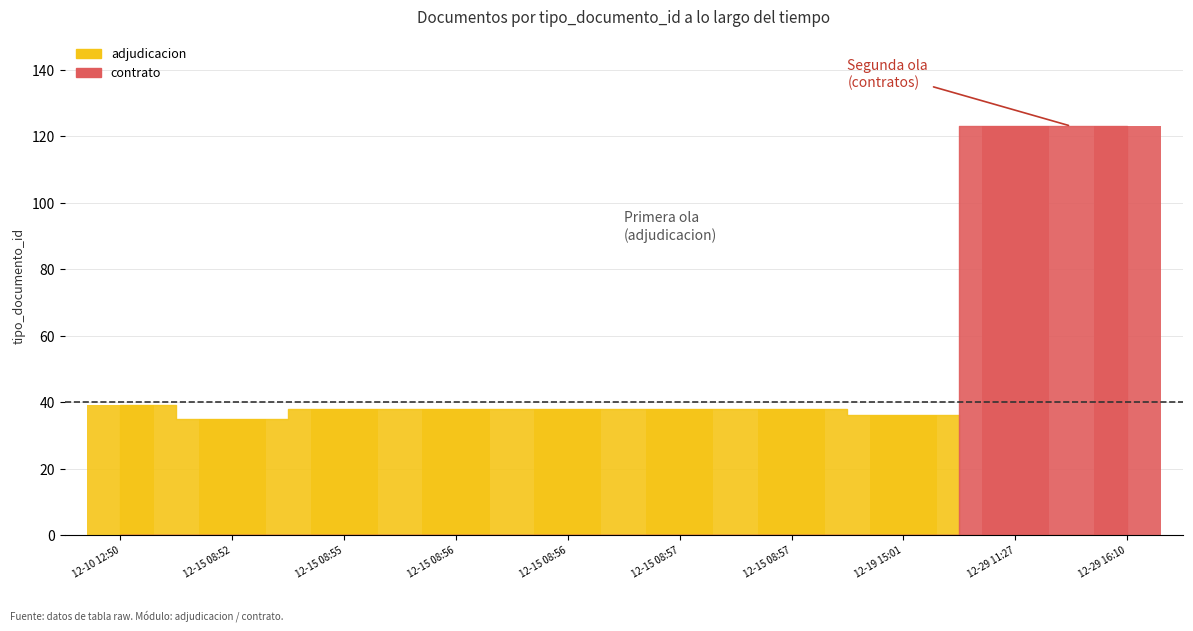

List the labels in order of value, smallest first.

12-10 12:50, 12-15 08:52, 12-15 08:55, 12-15 08:56, 12-15 08:56, 12-15 08:57, 12-15 08:57, 12-19 15:01, 12-29 11:27, 12-29 16:10